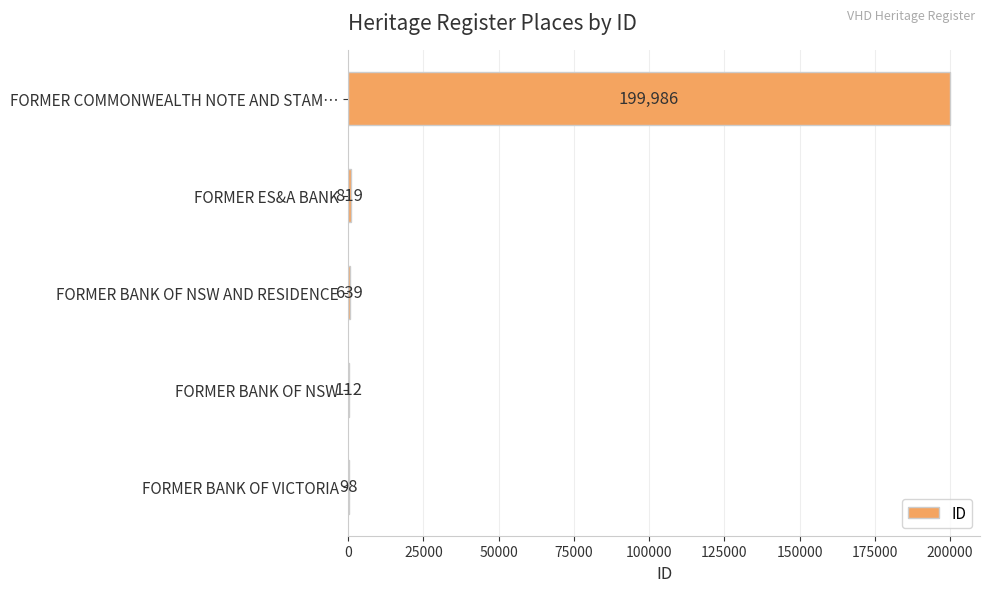

Count the number of categories in the chart.

5